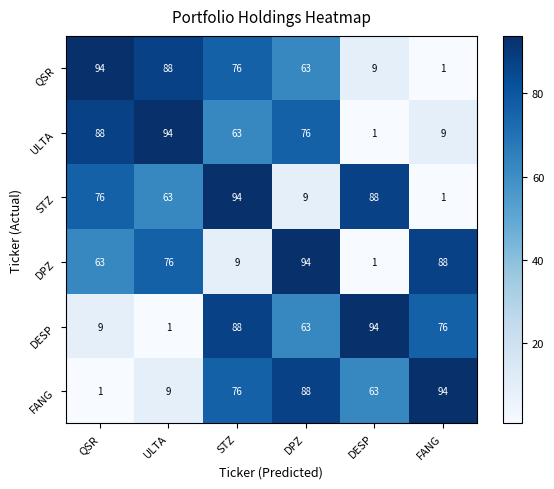

The DPZ series shows 2 at DESP. True or false?

False